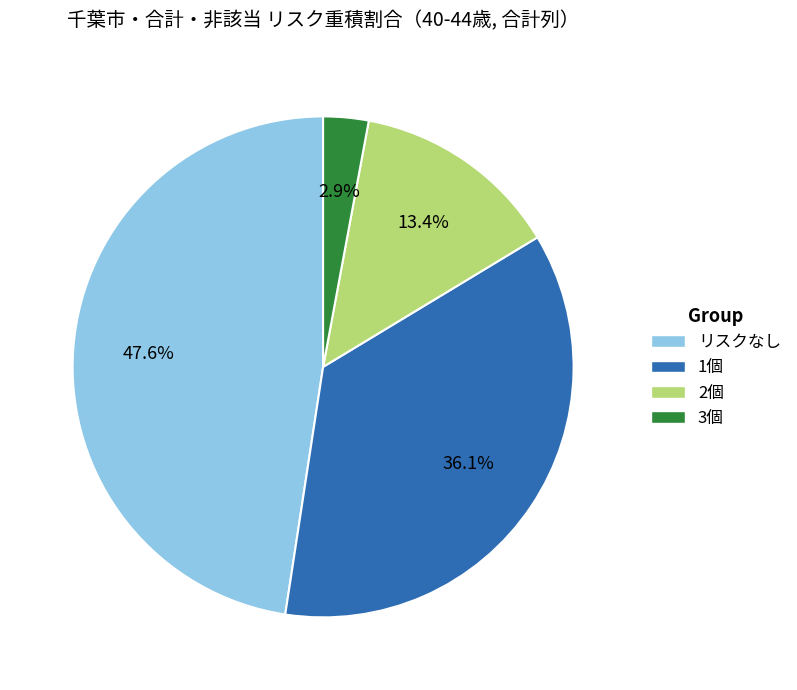

Rank the categories by value from lowest to highest.

3個, 2個, 1個, リスクなし